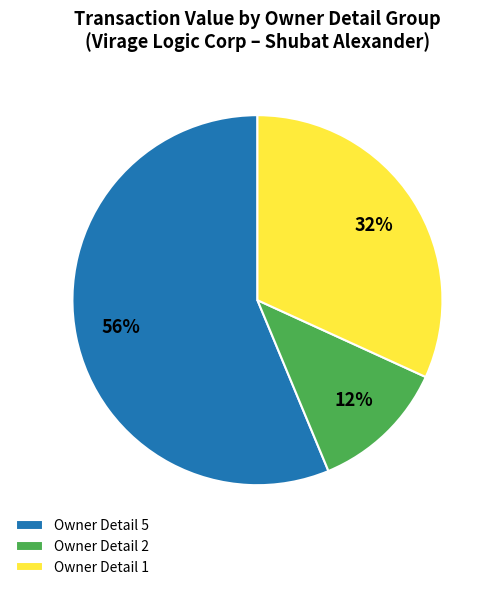

Which category has the biggest portion of the pie?

Owner Detail 5